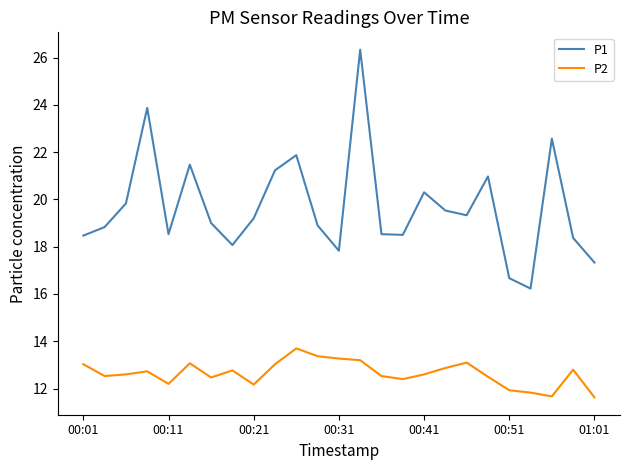

Which series has the largest range (max minus min)?

P1